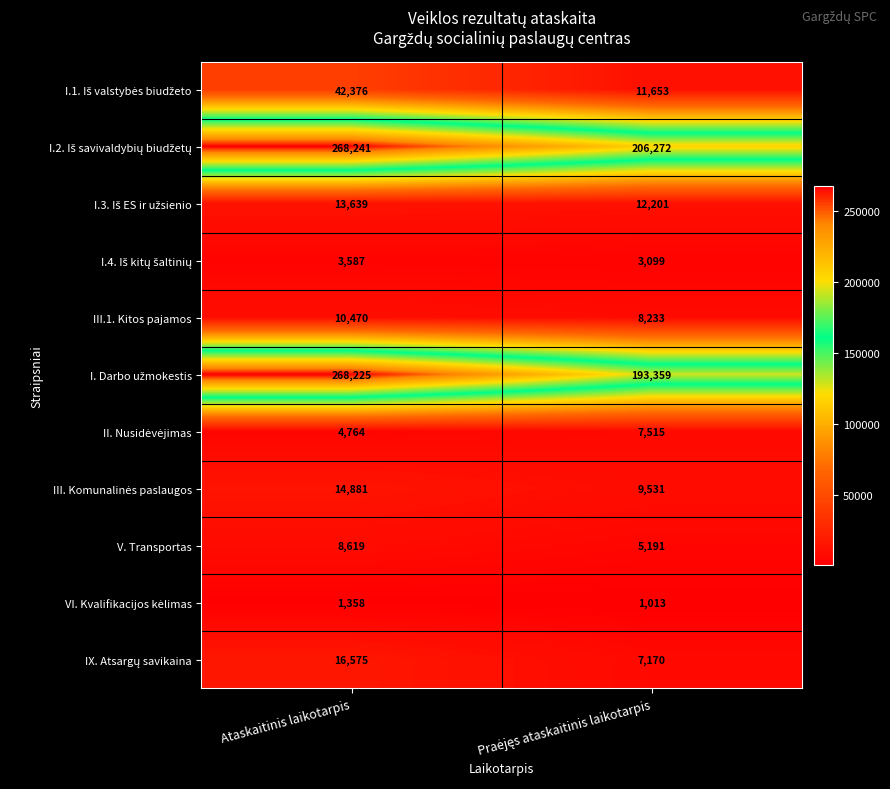

What is the highest value of the III.1. Kitos pajamos series?

10470